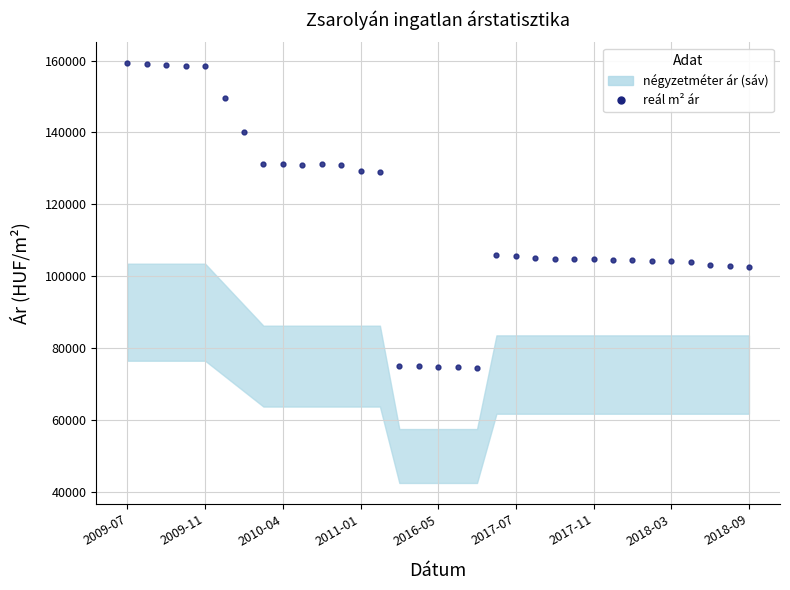

Does the chart display data point markers on the line(s)?

Yes